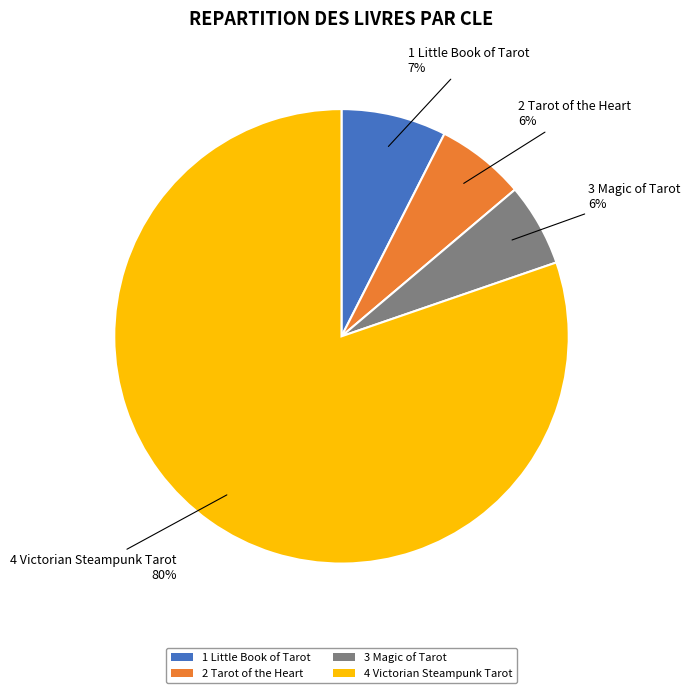

Is it true that 4 Victorian Steampunk Tarot is 69% of the pie?

False